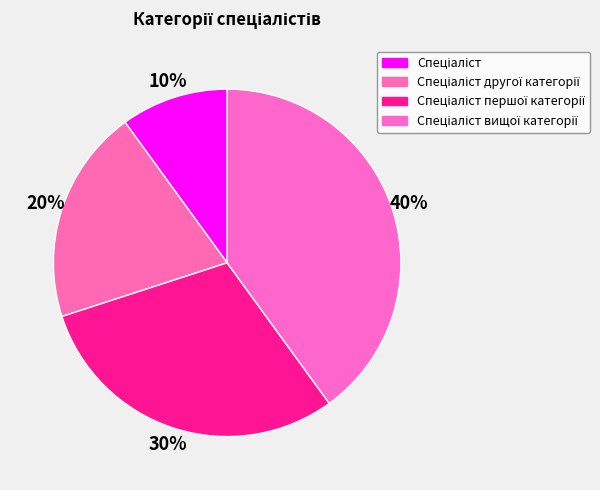

How many segments does this pie chart have?

4